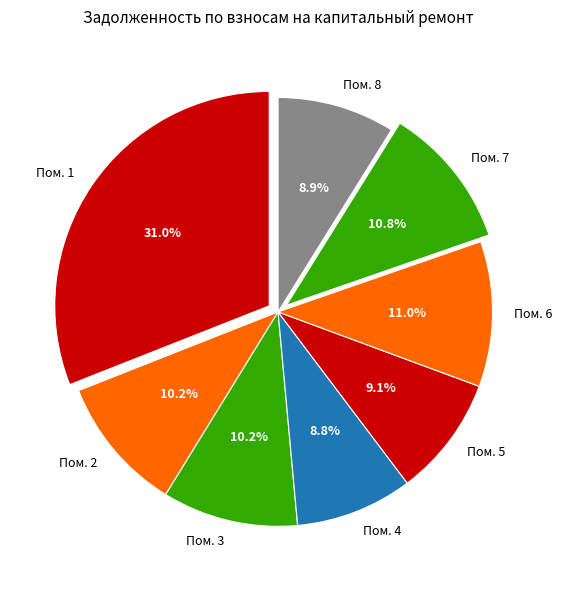

Is there any slice that represents more than half of the pie?

No